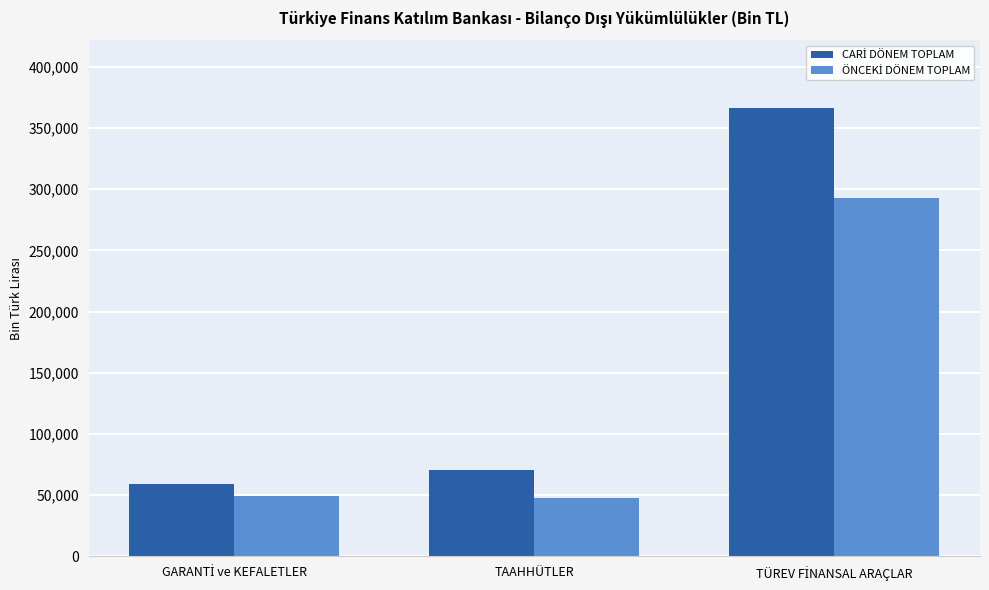

What is the difference between the highest and lowest values at TAAHHÜTLER?

22902.2